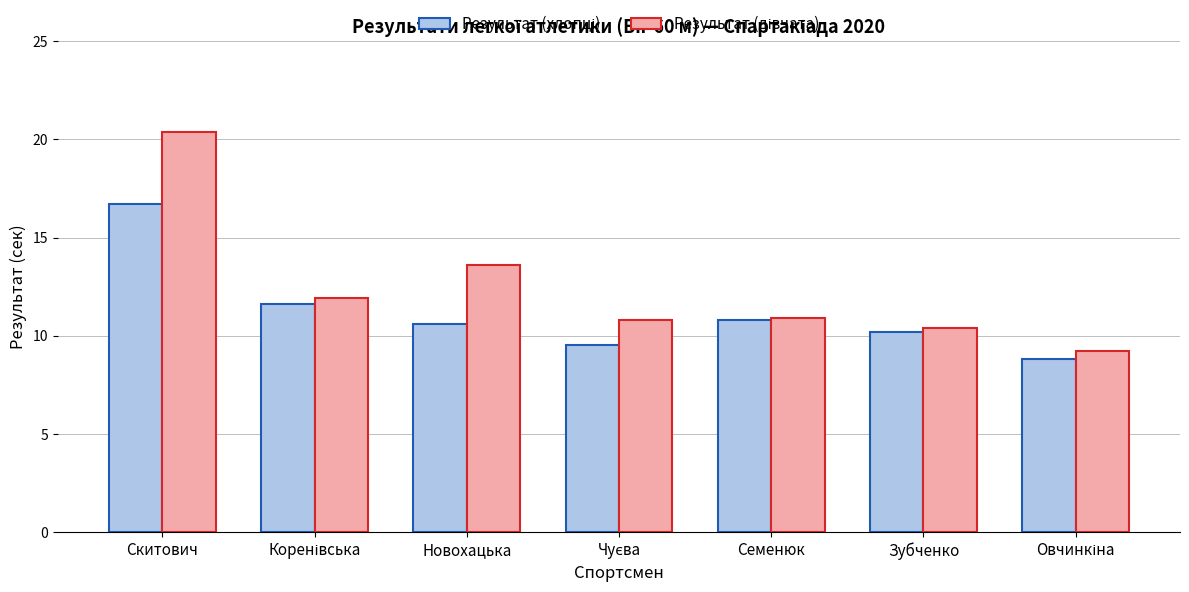

What is the total value across all series at Зубченко?

20.6